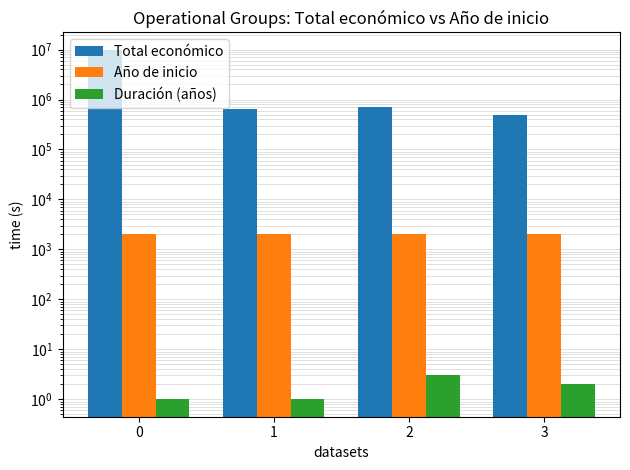

What is the sum of the Total económico values at 3 and 2?

1193453